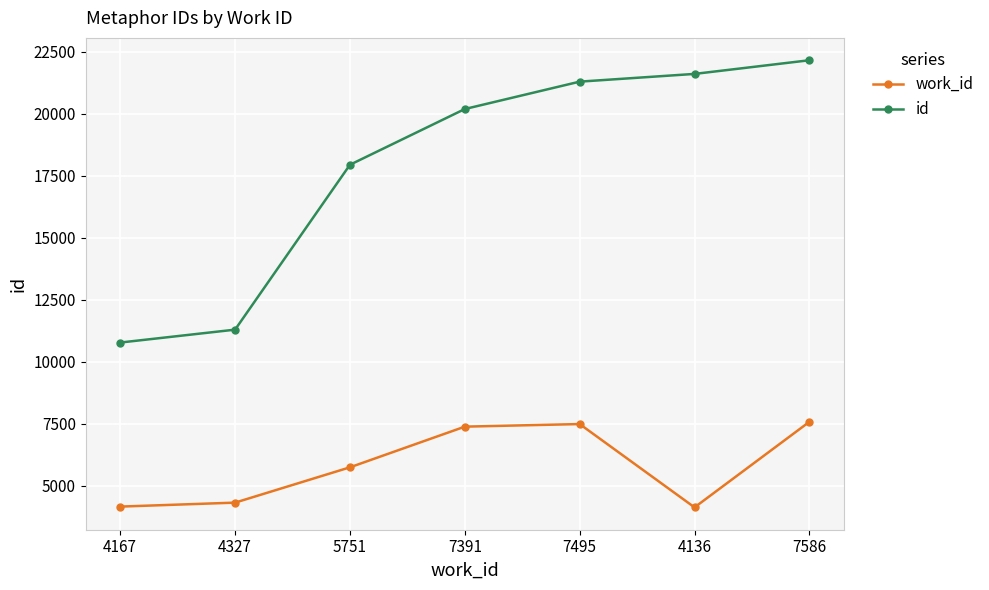

List the series in order of their overall mean, lowest first.

work_id, id